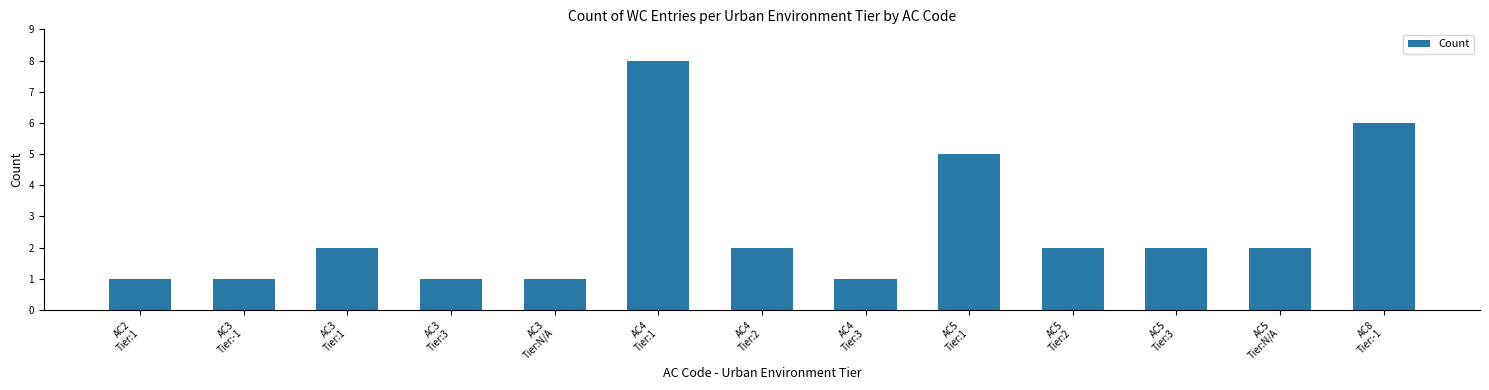

What is the sum of the values at AC3
Tier:3 and AC4
Tier:1?

9